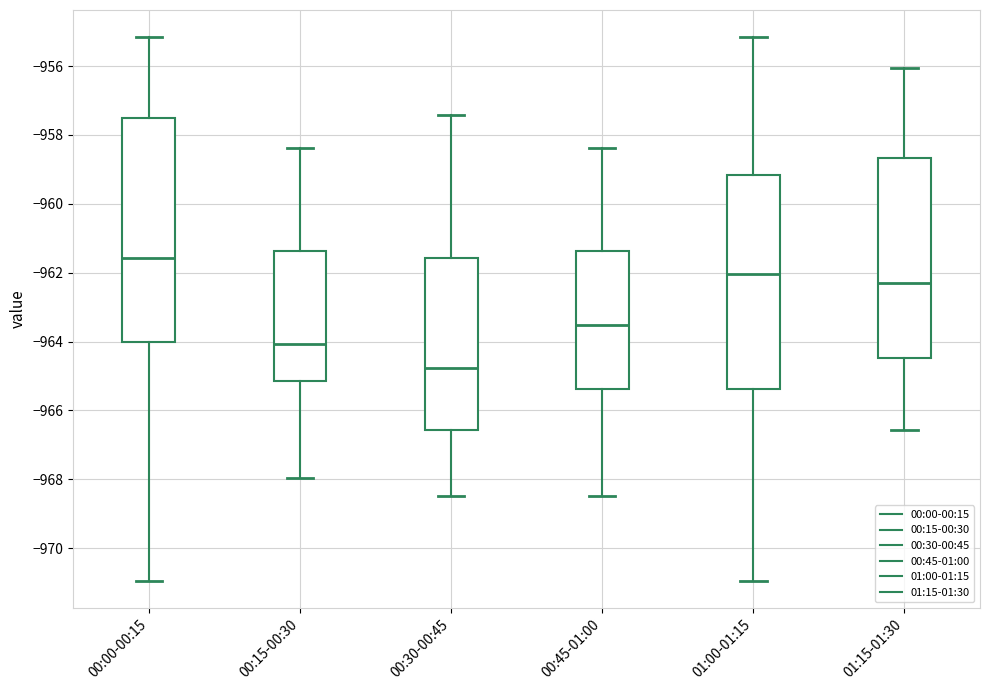

Reading left to right, read every box against the y-axis: the position of its median line, the range the box covers, and the ends of its whiskers. The values are not printed on the chart, so give them approximately, as read against the axis.

00:00-00:15: median -961.6, box -964.0 to -957.4, whiskers -971.0 to -955.2
00:15-00:30: median -964.0, box -965.2 to -961.4, whiskers -968.0 to -958.4
00:30-00:45: median -964.8, box -966.6 to -961.6, whiskers -968.4 to -957.4
00:45-01:00: median -963.6, box -965.4 to -961.4, whiskers -968.4 to -958.4
01:00-01:15: median -962.0, box -965.4 to -959.2, whiskers -971.0 to -955.2
01:15-01:30: median -962.2, box -964.4 to -958.6, whiskers -966.6 to -956.0